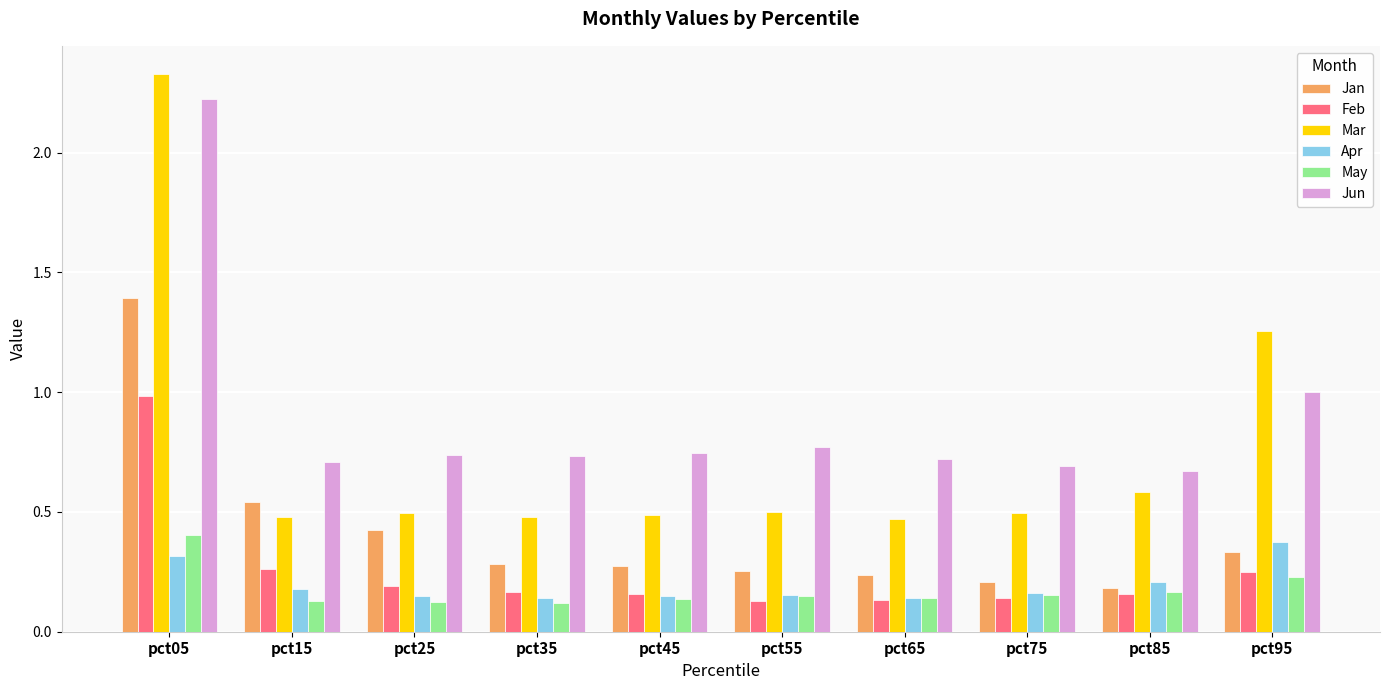

Are the bars grouped side by side (vs. stacked)?

Yes